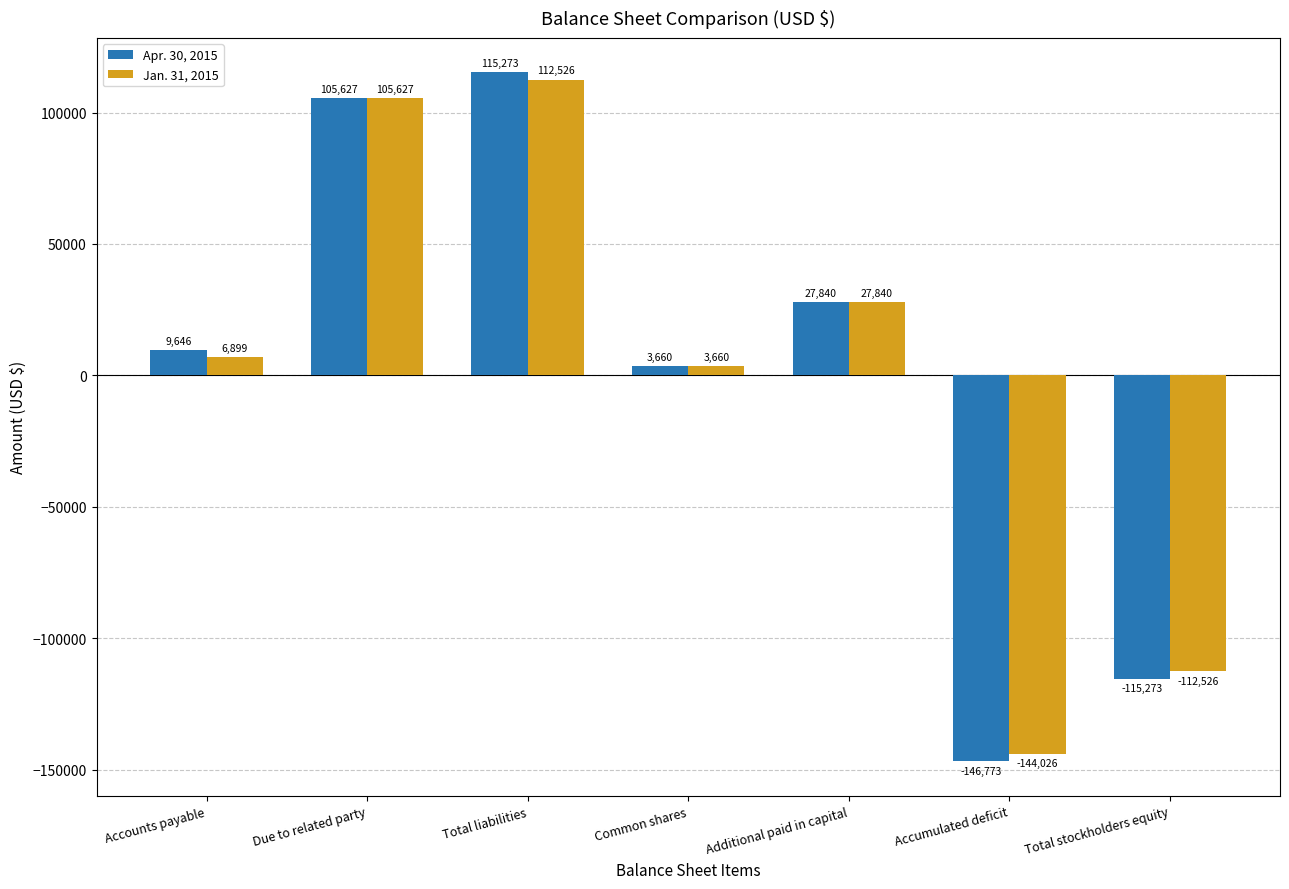

Which series has the largest range (max minus min)?

Apr. 30, 2015